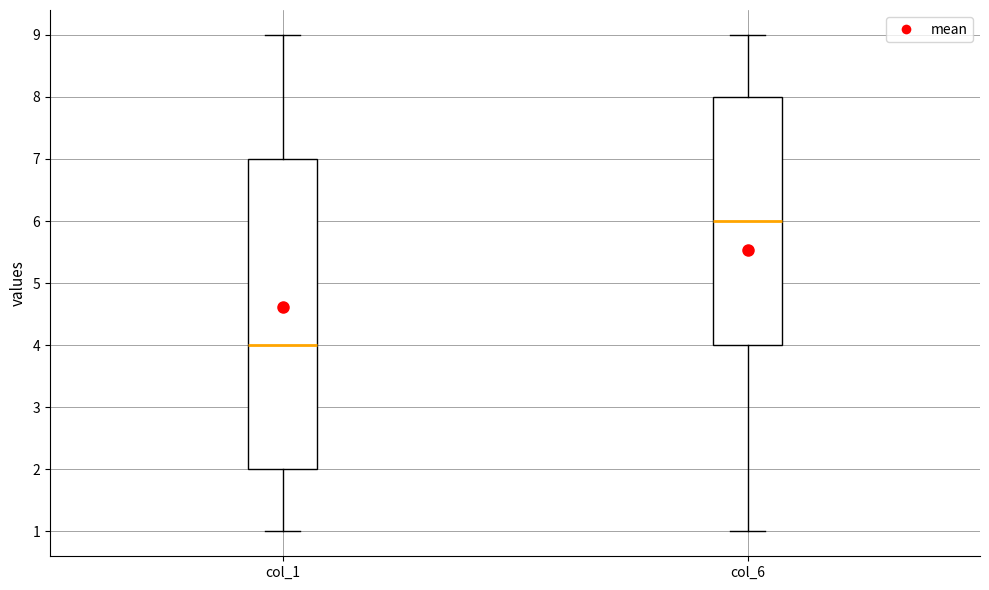

Reading left to right, read every box against the y-axis: the position of its median line, the range the box covers, and the ends of its whiskers. The values are not printed on the chart, so give them approximately, as read against the axis.

col_1: median 4, box 2 to 7, whiskers 1 to 9
col_6: median 6, box 4 to 8, whiskers 1 to 9